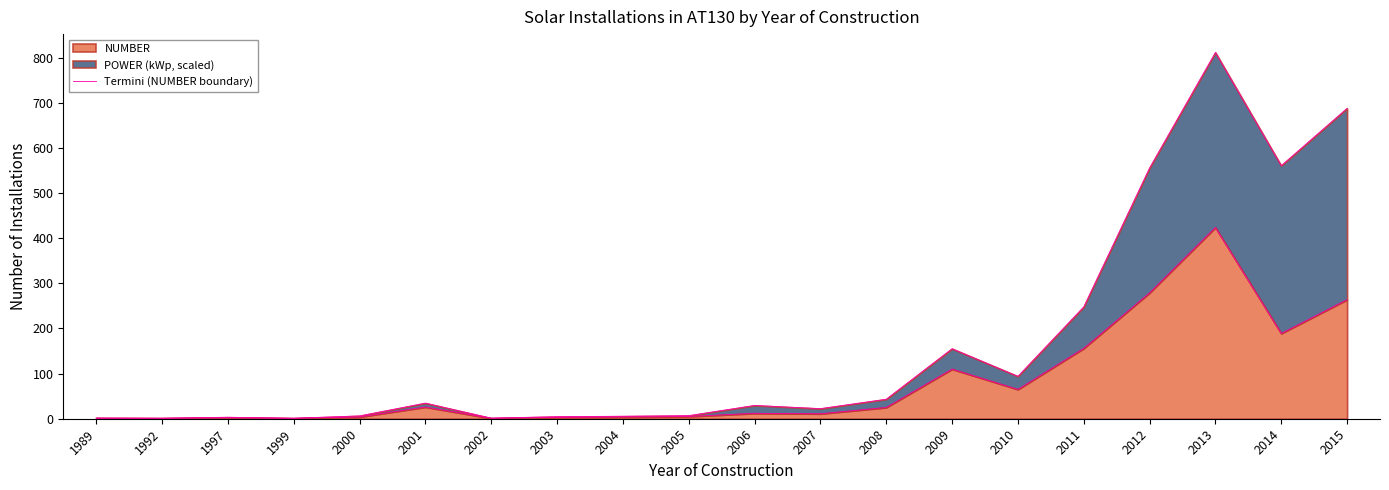

Count the number of categories in the chart.

20